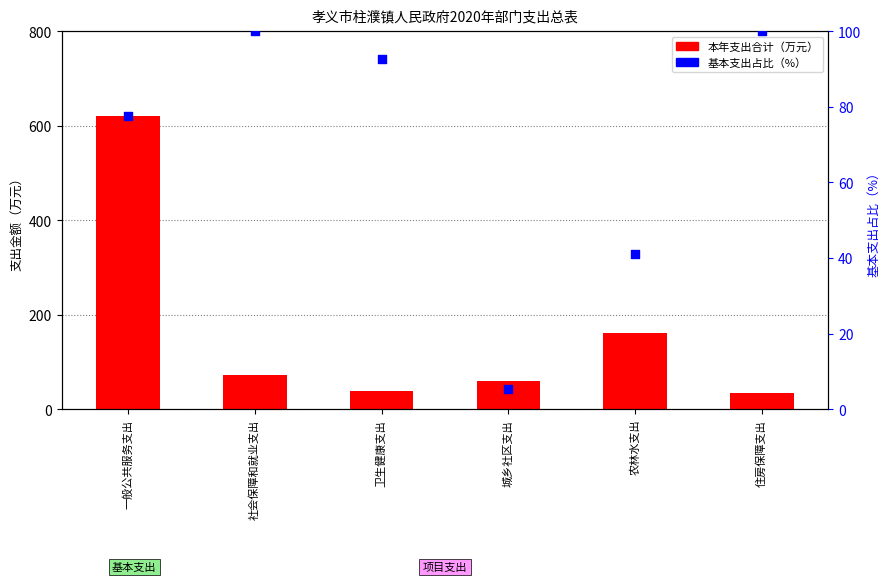

What is the total value across all series at 城乡社区支出?

65.3